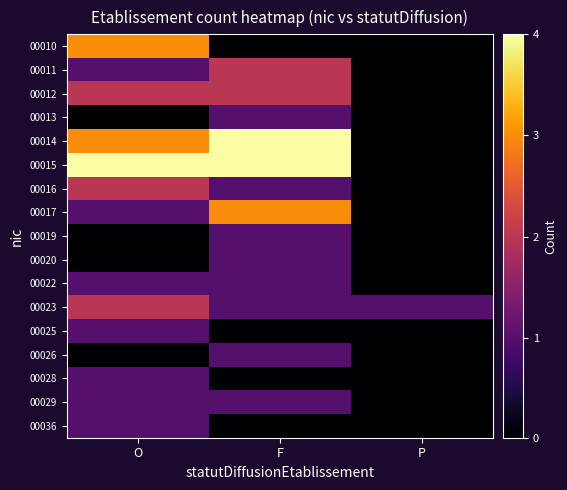

Which label corresponds to the smallest value in the chart?

F